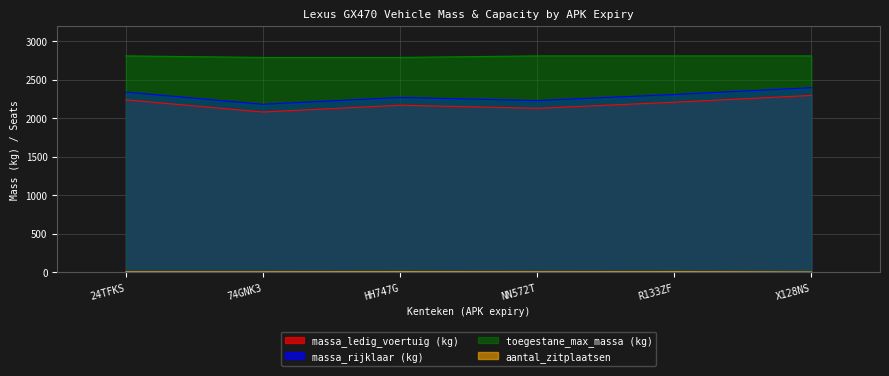

How many data points does each series have?

6